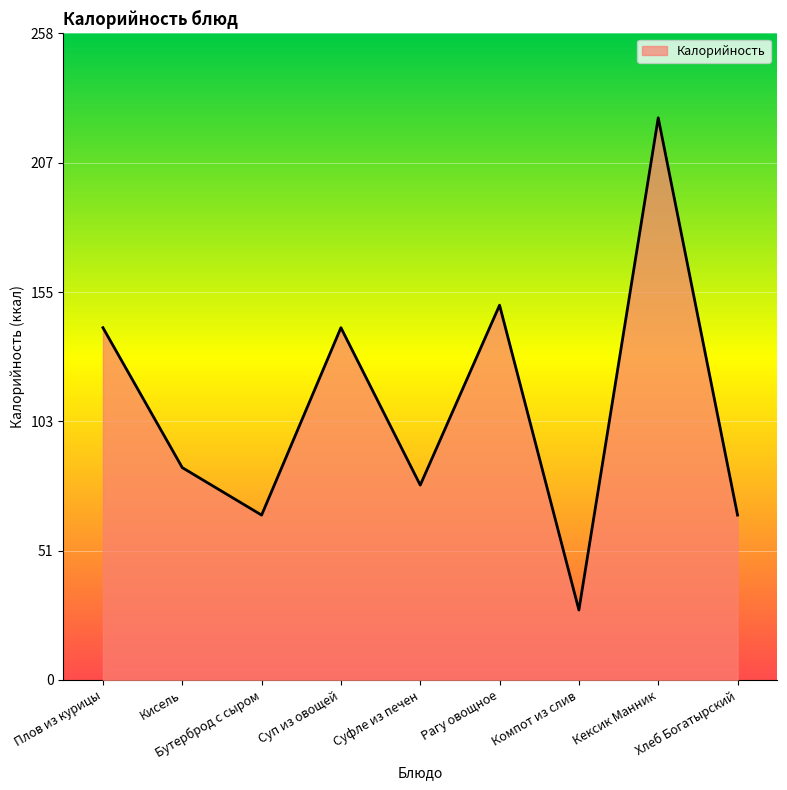

The chart shows a value of 66 at Хлеб Богатырский. True or false?

True